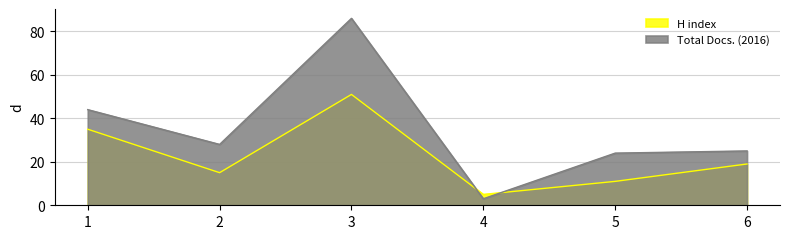

Where do H index and Total Docs. (2016) first cross each other?

3 and 4